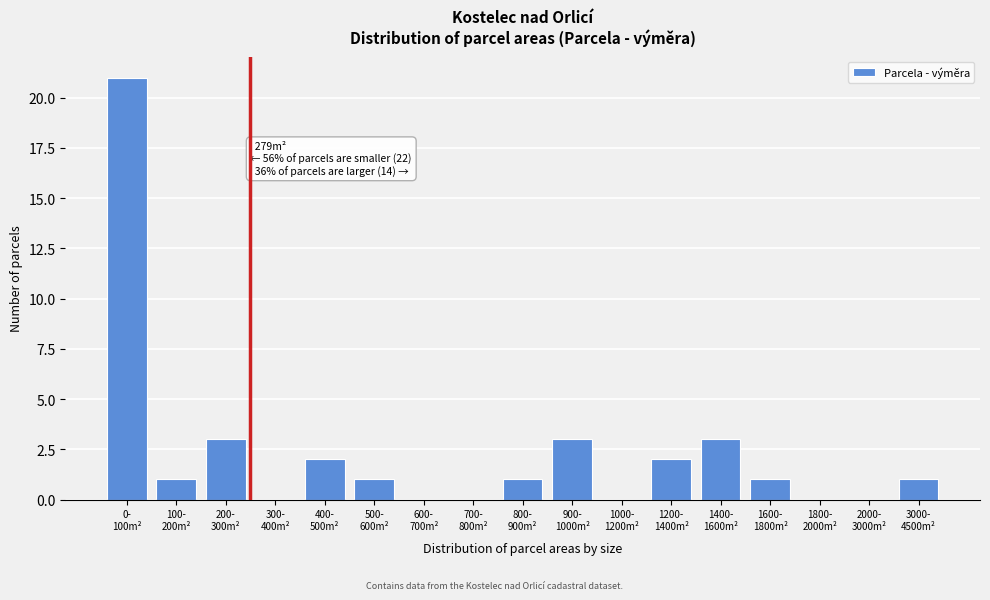

What is the sum of all values?

39